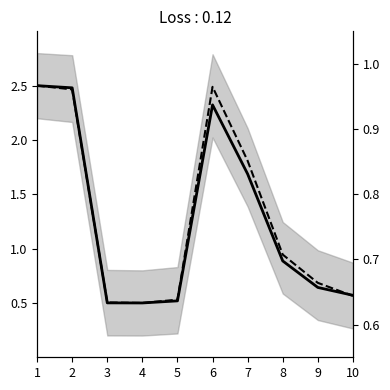

What is the difference between the Poslovni prihodi values at 2 and 9?

1.8